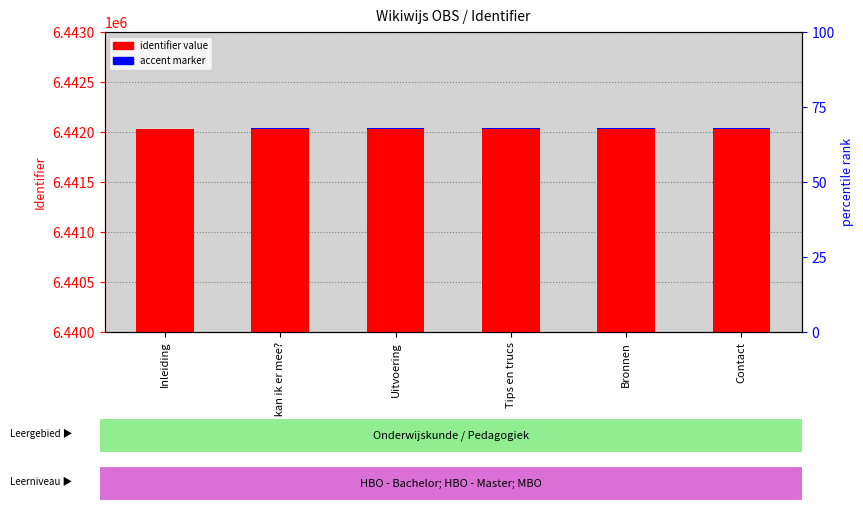

Rank the categories by value from lowest to highest.

Inleiding, Wat kan ik er mee?, Uitvoering, Tips en trucs, Bronnen, Contact